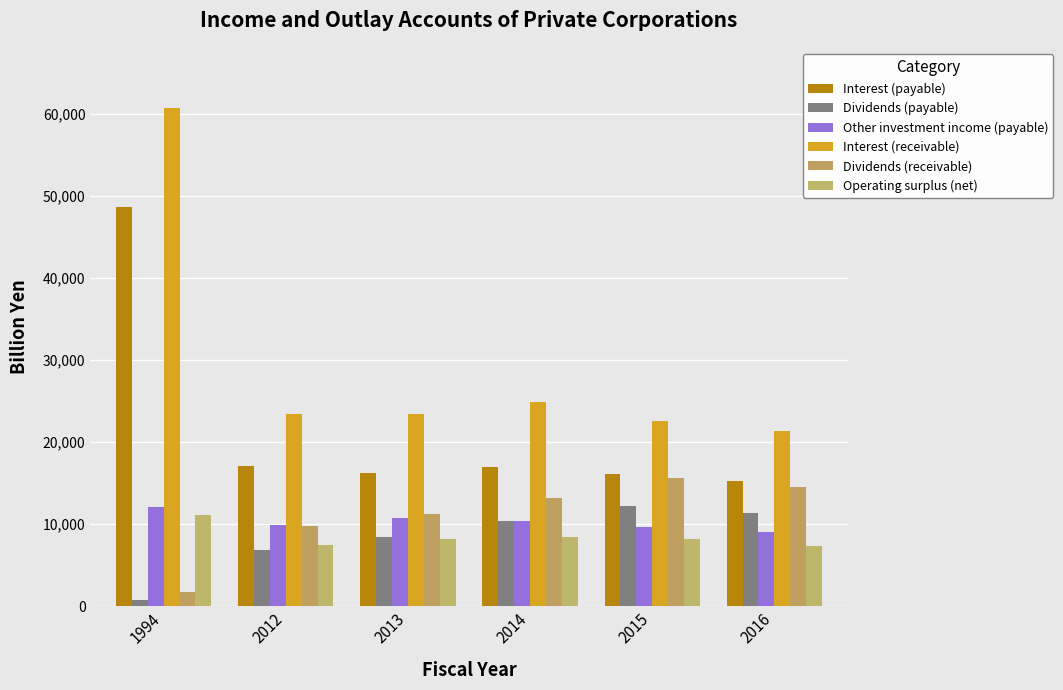

How many bars are there in total?

36